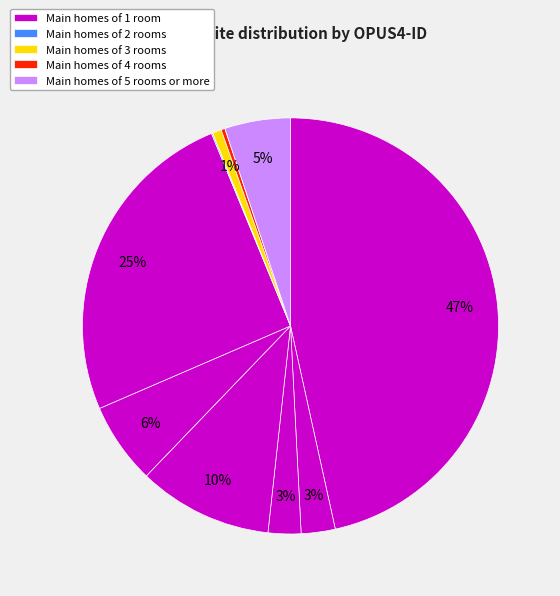

How many segments does this pie chart have?

10